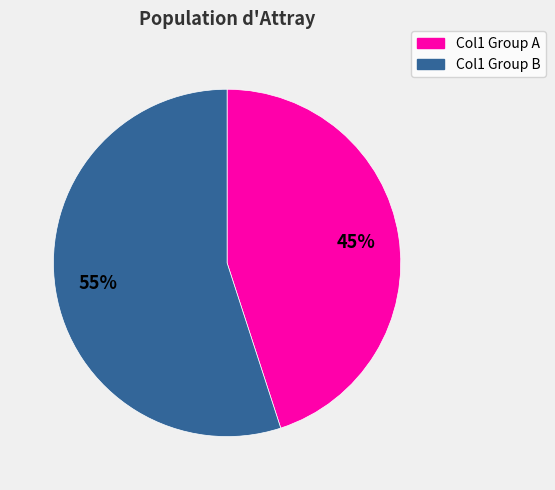

To the nearest percent, what is the average slice percentage?

50%